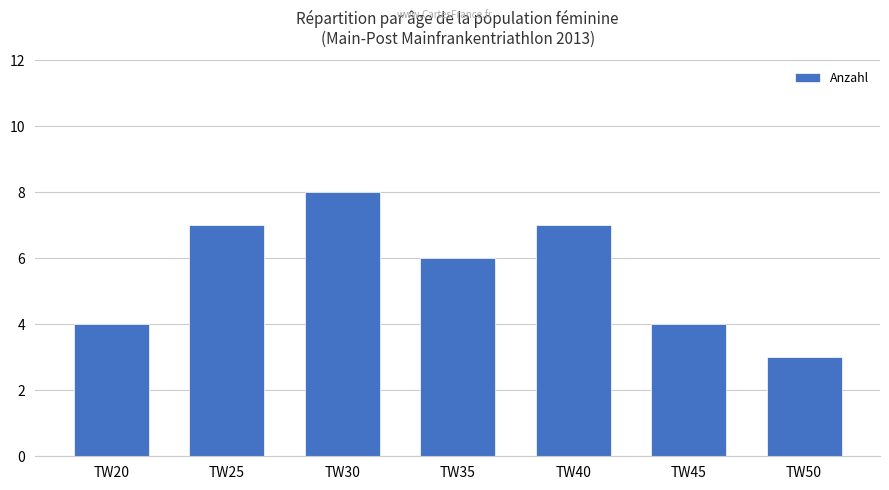

At which category does the chart reach its minimum across all series?

TW50